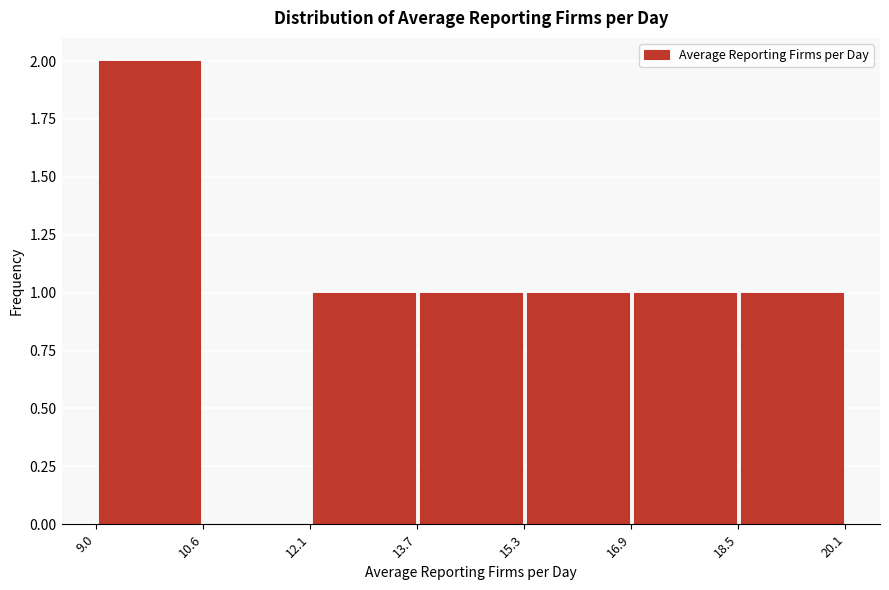

Reading left to right, list every bar in this chart as the range it spans on the x-axis followed by its height. The values are not printed on the chart, so give them approximately, as read against the axis.

9.0 to 10.6: 2
10.6 to 12.1: 0
12.1 to 13.7: 1
13.7 to 15.3: 1
15.3 to 16.9: 1
16.9 to 18.5: 1
18.5 to 20.1: 1